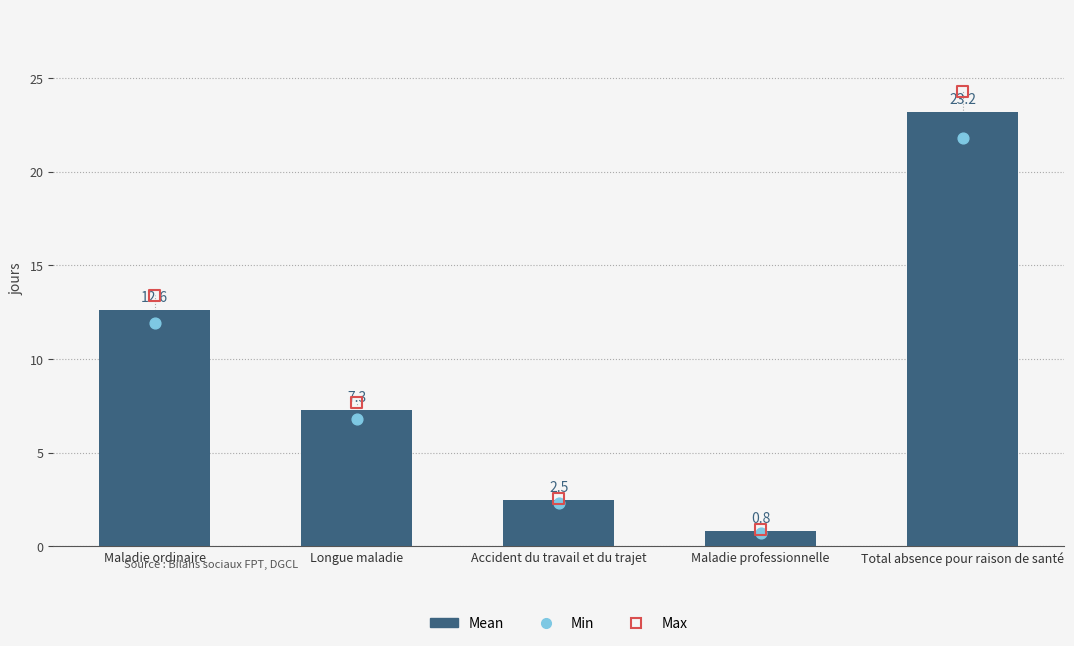

Which series has the largest total across all categories?

Max